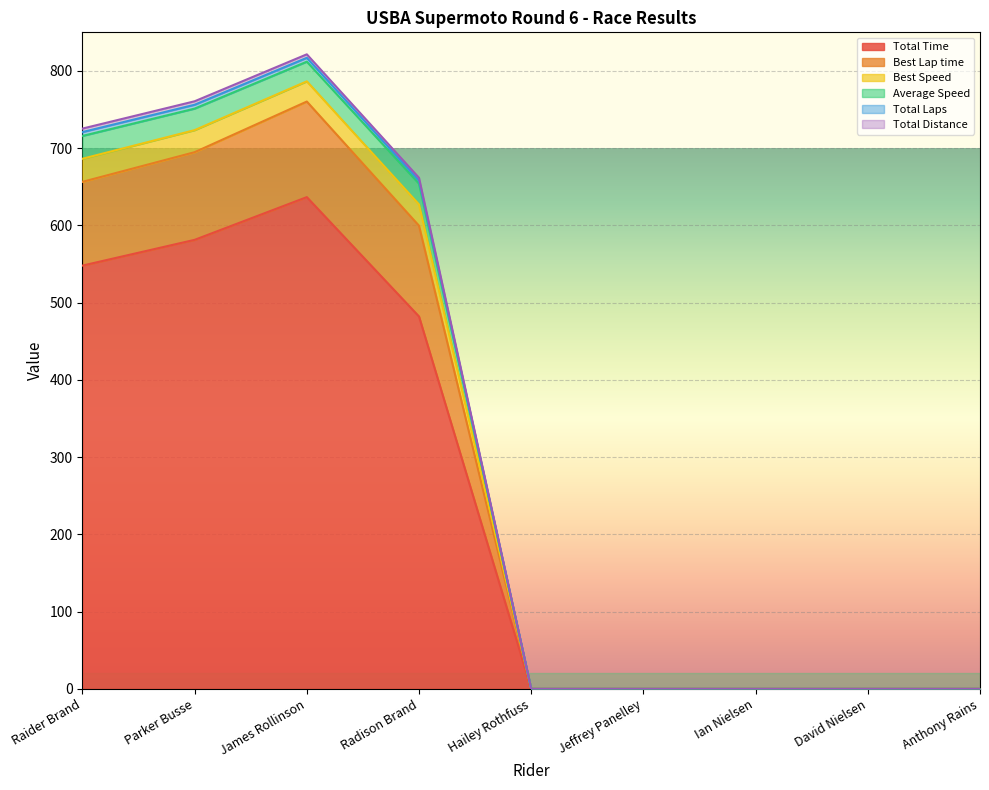

True or false: Best Lap time and Total Distance cross at least once.

False